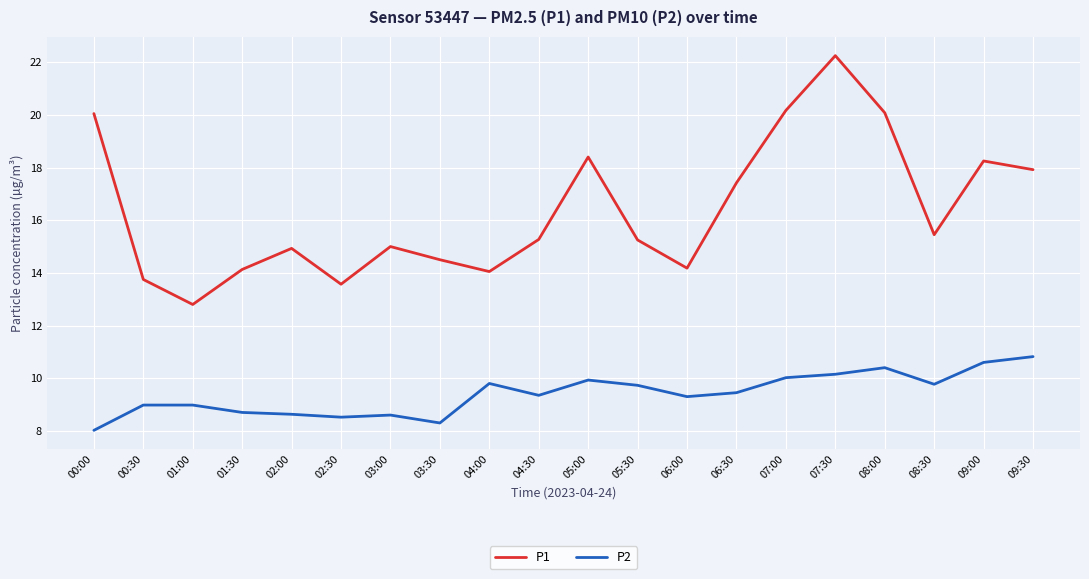

What are all the series names shown in the legend?

P1, P2